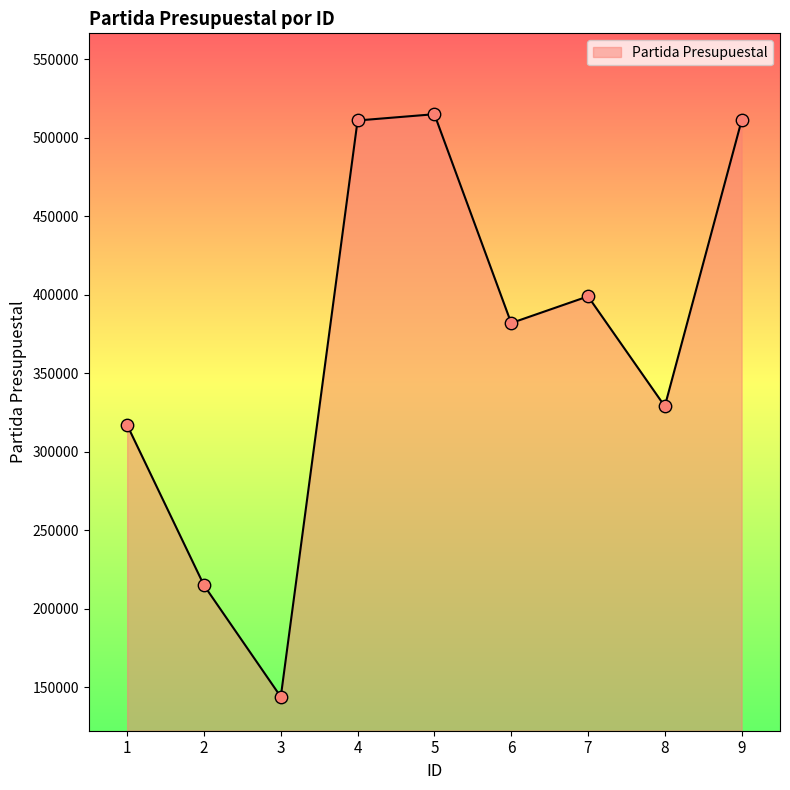

What is the change in value from 2 to 4?

+296000